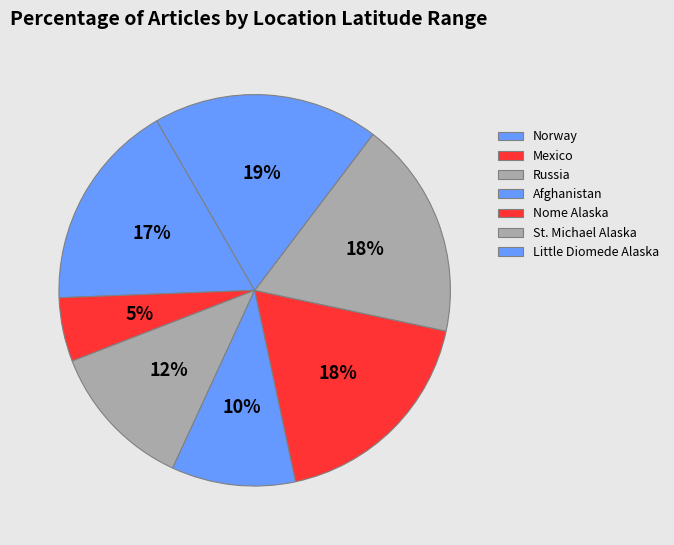

To the nearest percent, what portion does Nome Alaska represent?

18%